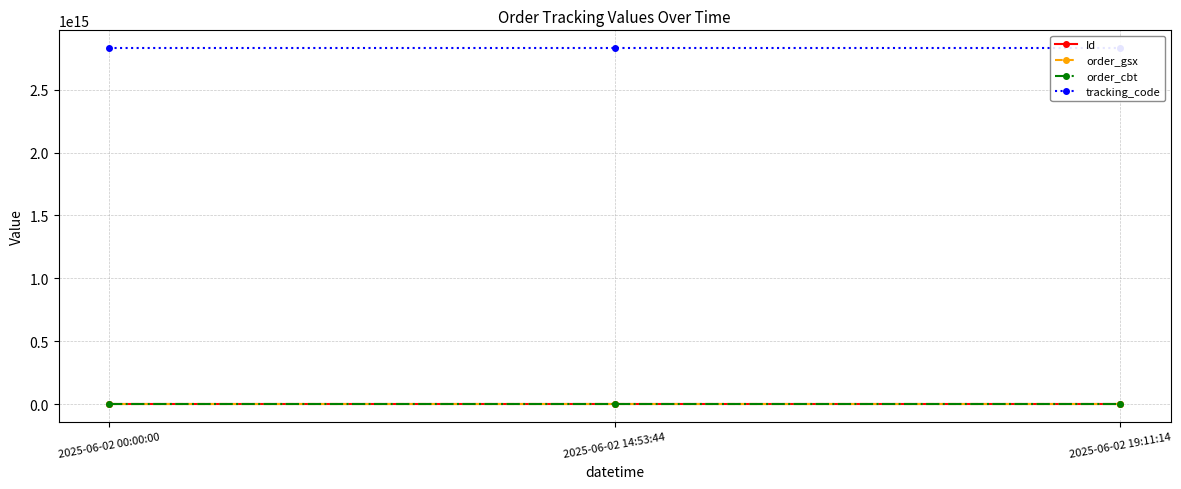

Reading left to right, list all the values displayed in this chart.

Id: 2025-06-02 00:00:00=69863046	2025-06-02 14:53:44=69863047	2025-06-02 19:11:14=69863048
order_gsx: 2025-06-02 00:00:00=590738	2025-06-02 14:53:44=590738	2025-06-02 19:11:14=590738
order_cbt: 2025-06-02 00:00:00=2829734885	2025-06-02 14:53:44=2829734885	2025-06-02 19:11:14=2829734885
tracking_code: 2025-06-02 00:00:00=2829734885590700	2025-06-02 14:53:44=2829734885590700	2025-06-02 19:11:14=2829734885590700